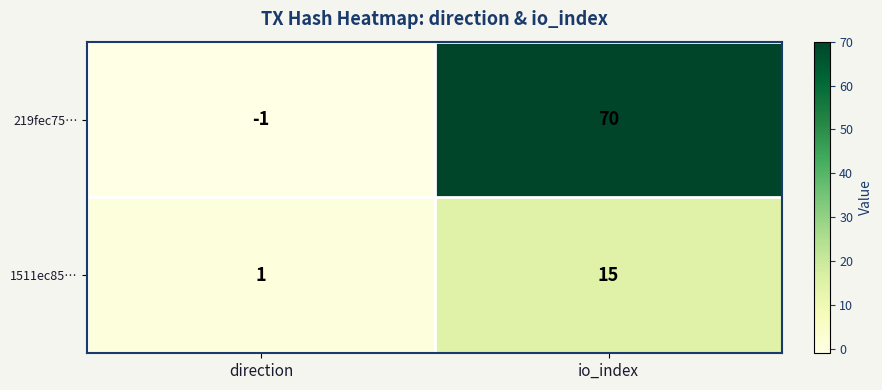

What is the sum of all 1511ec85… values?

16